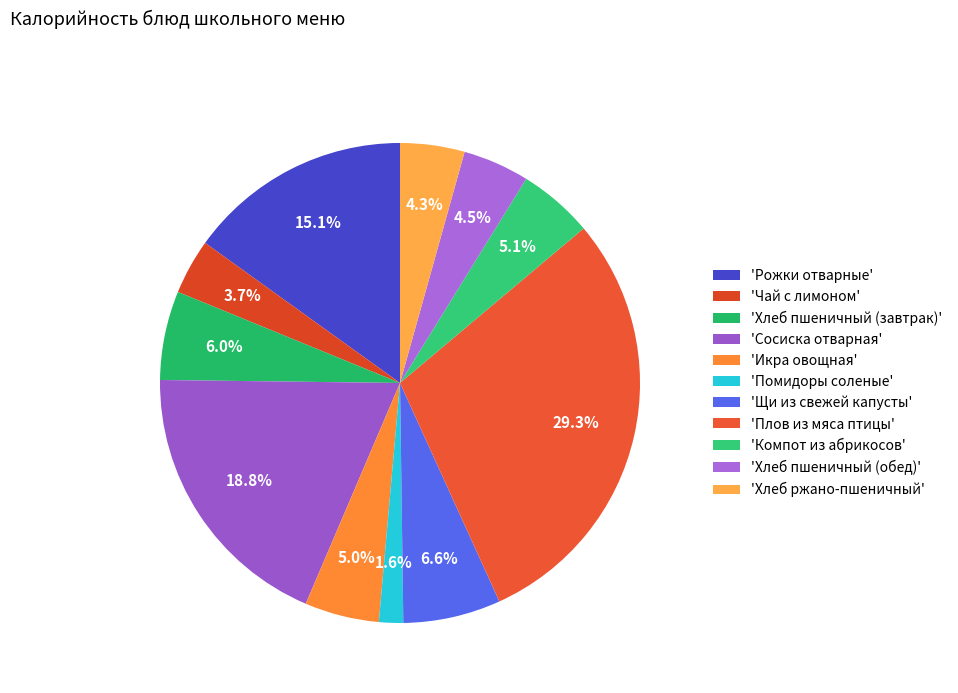

How many slices are in this pie chart?

11